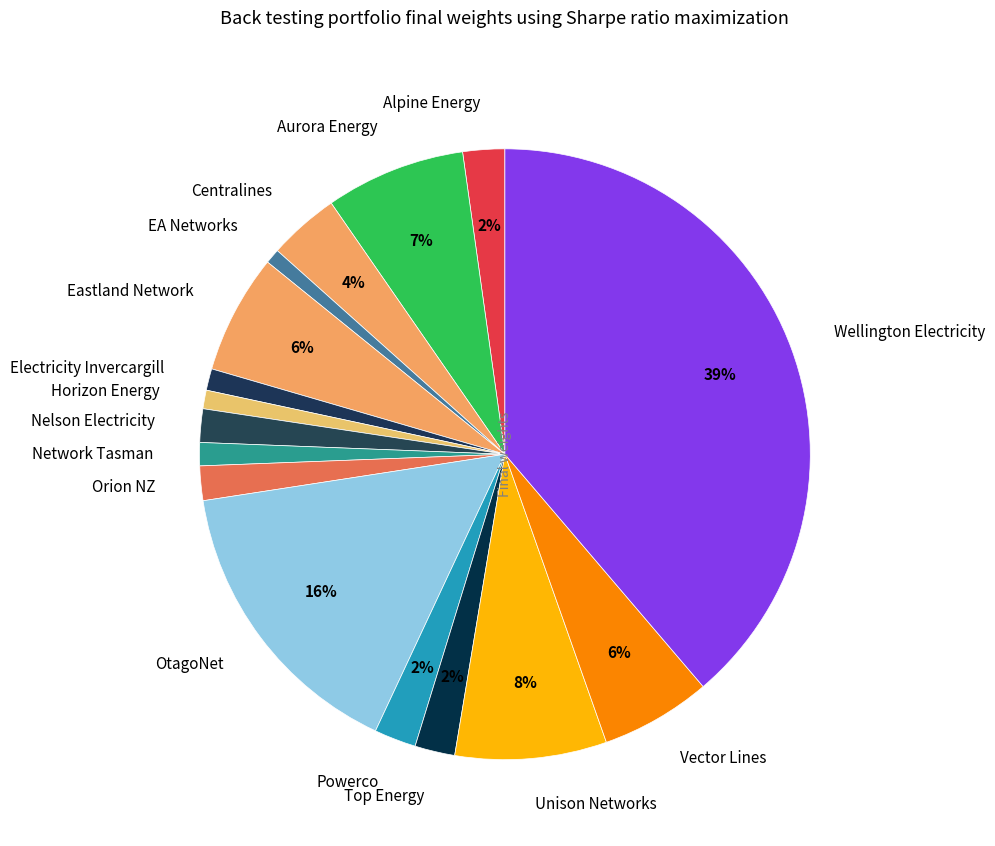

Is it true that Horizon Energy is 6% of the pie?

False